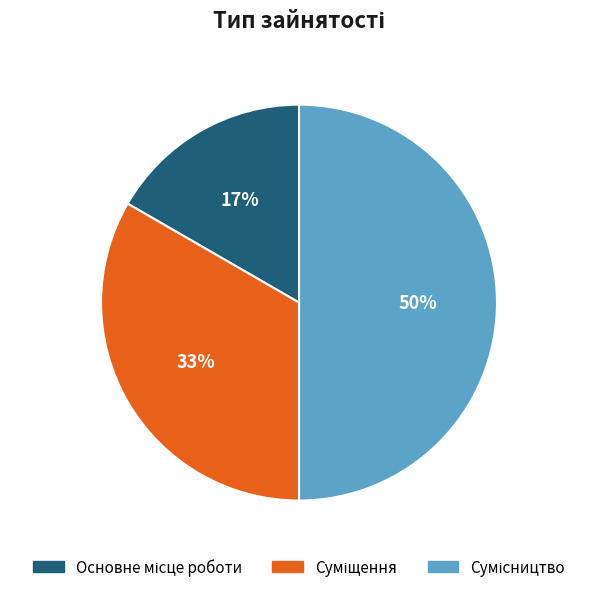

To the nearest percent, what is the difference between the largest and smallest slice percentages?

33%